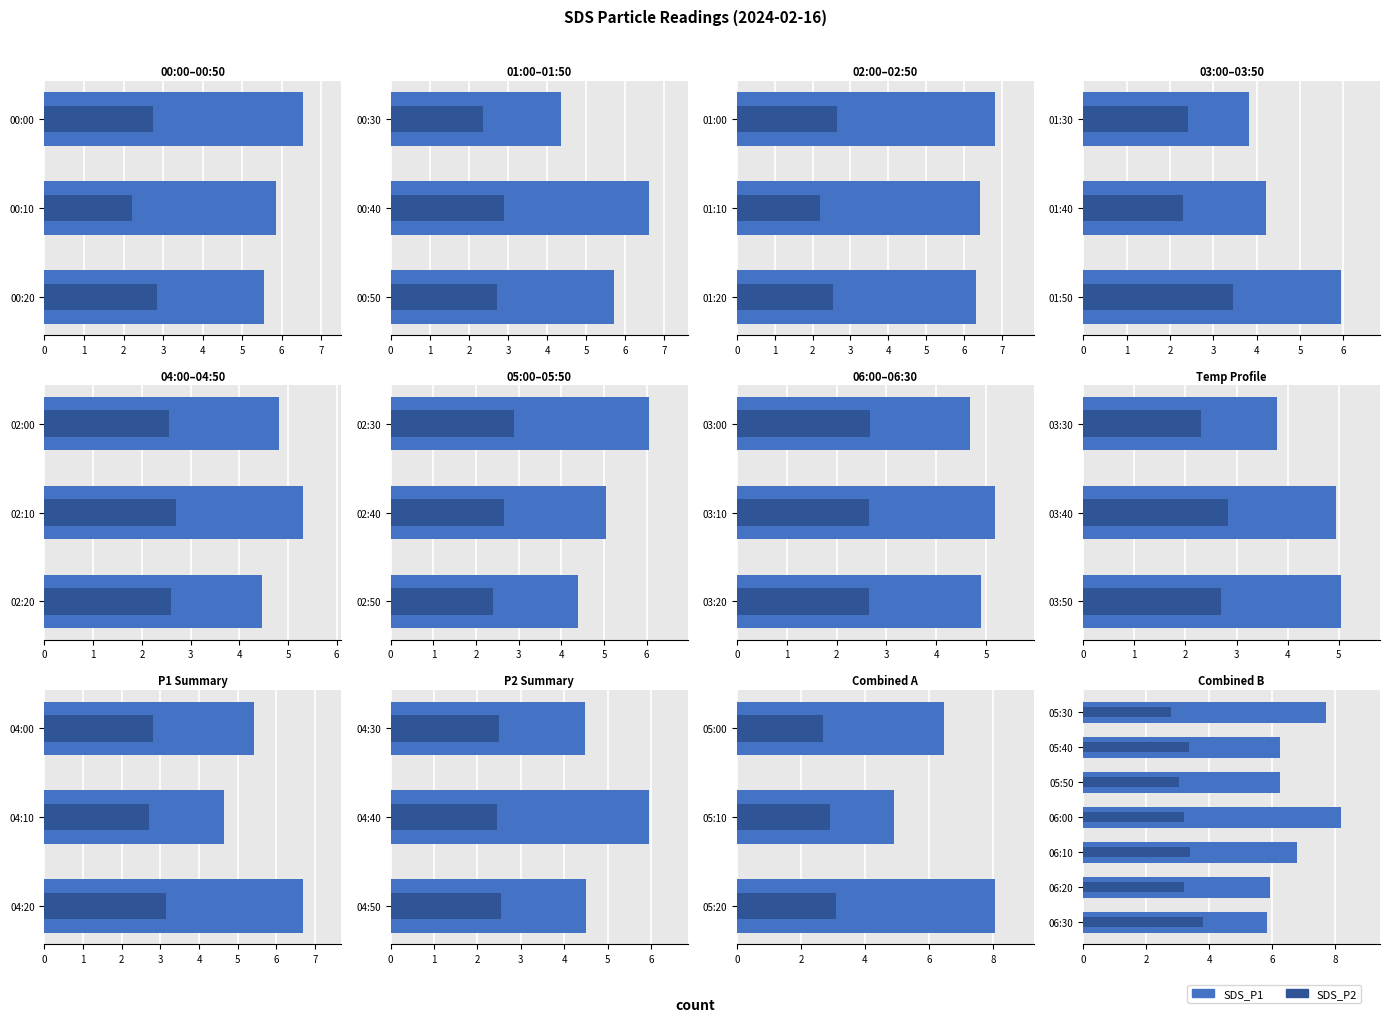

How many bars are there in each group?

2